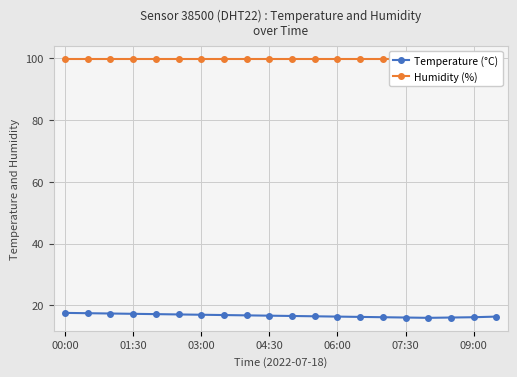

What position from the left is 09:00?

19